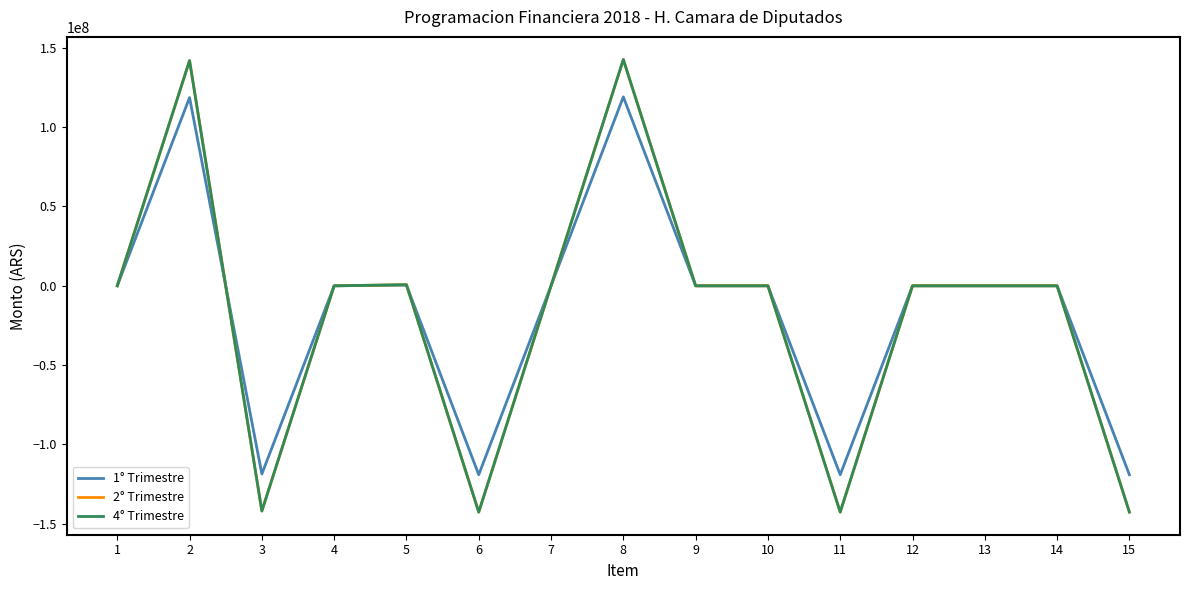

How many lines are shown in the chart?

3